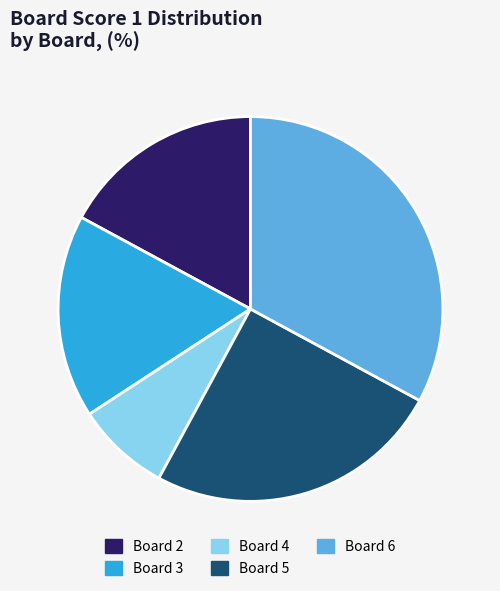

Approximately how many times larger is the value at Board 3 compared to Board 2?

1.0